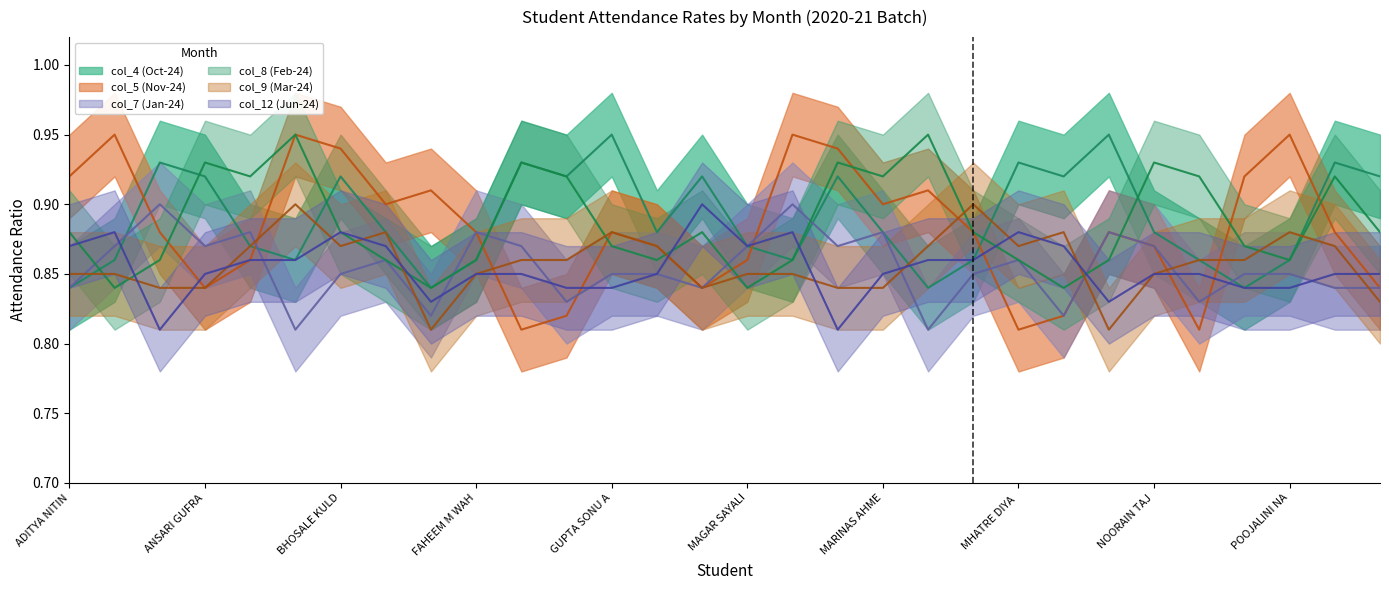

Rank the series by their maximum value, from lowest to highest.

col_7 (Jan-24), col_9 (Mar-24), col_12 (Jun-24), col_4 (Oct-24), col_5 (Nov-24), col_8 (Feb-24)